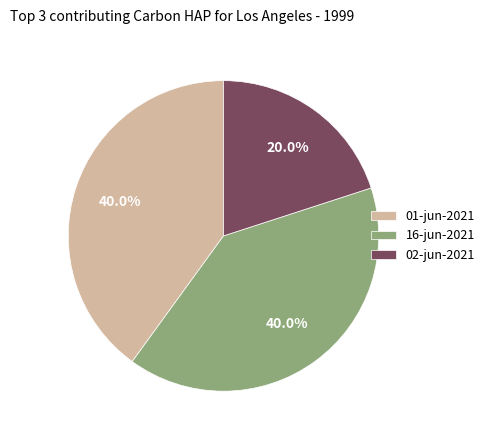

Is there any slice that represents more than half of the pie?

No